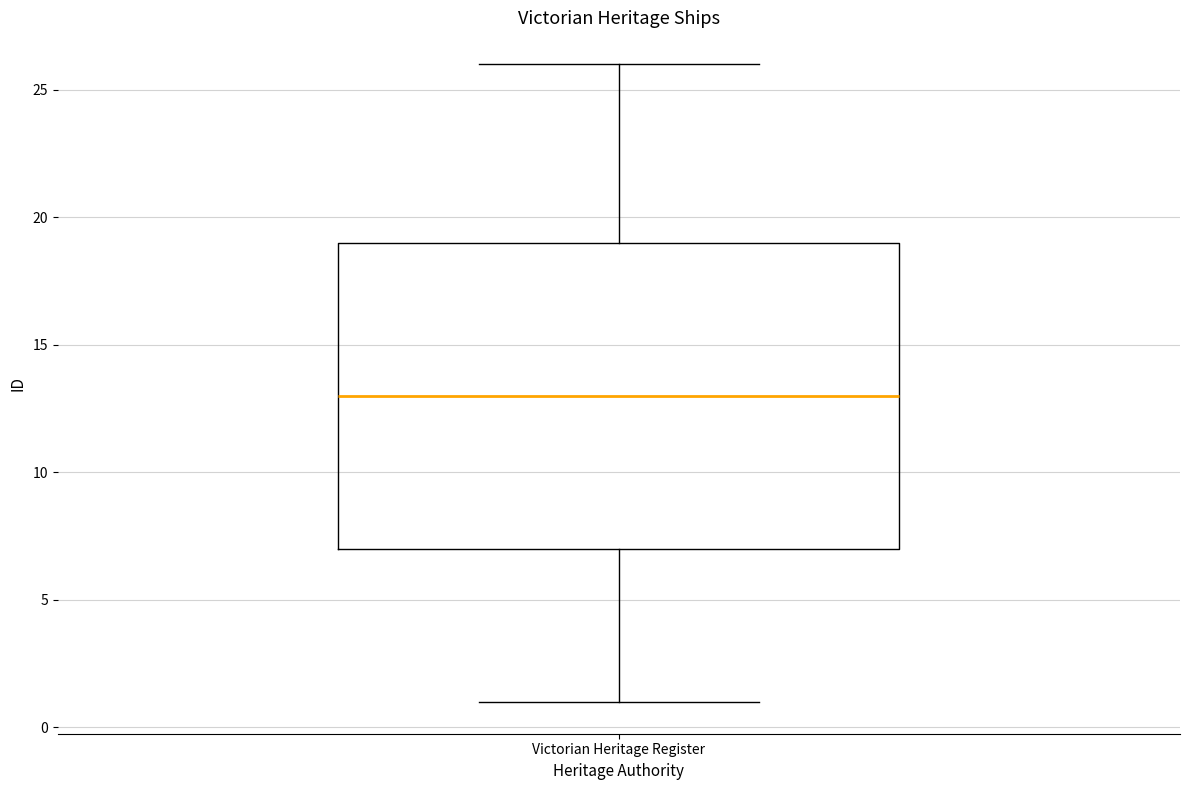

Transcribe this box plot: give where the median line is, the range the box spans, and where the two whiskers end, as read against the y-axis. The values are not printed on the chart, so give them approximately, as read against the axis.

median 13, box 7 to 19, whiskers 1 to 26